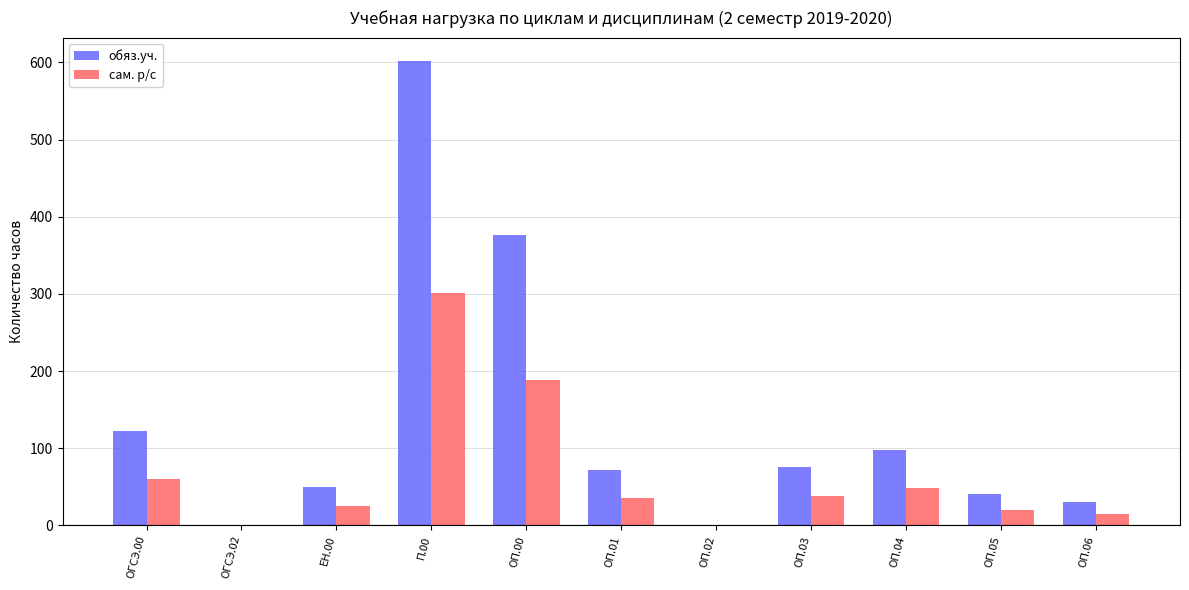

True or false: обяз.уч. has a value of 67 at ОП.05.

False